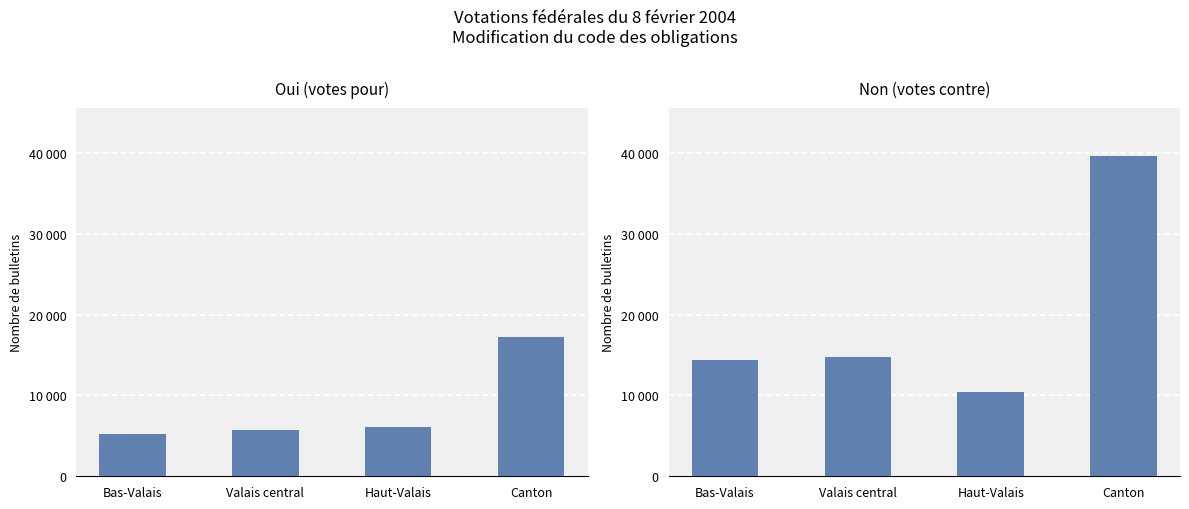

How many bars are there in each group?

2